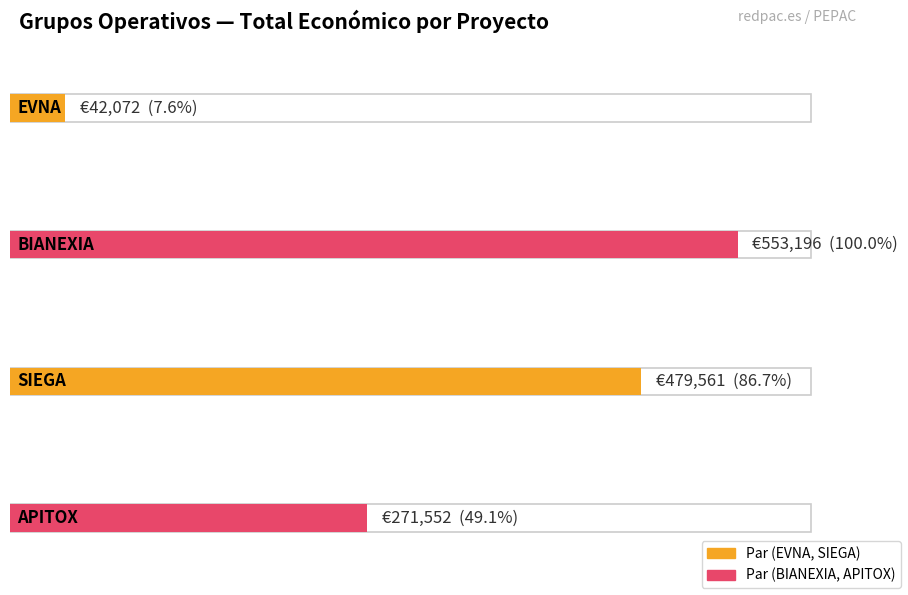

What is the average value?

336595